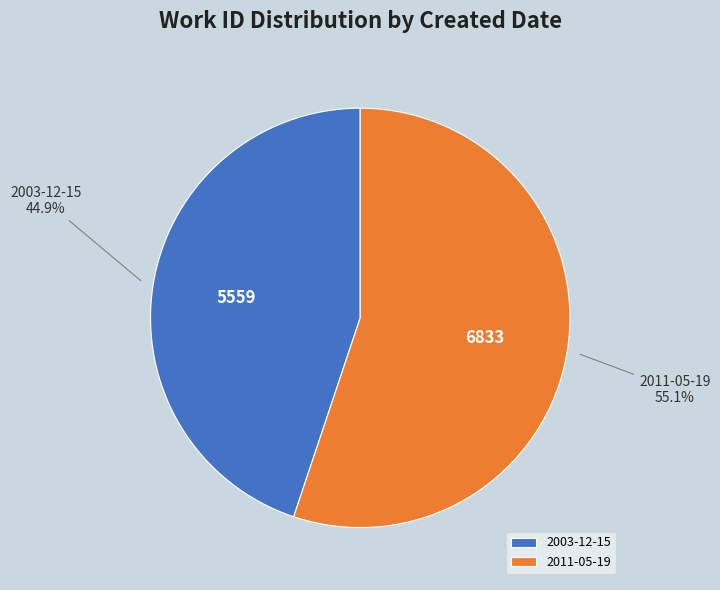

Which category has the biggest portion of the pie?

2011-05-19